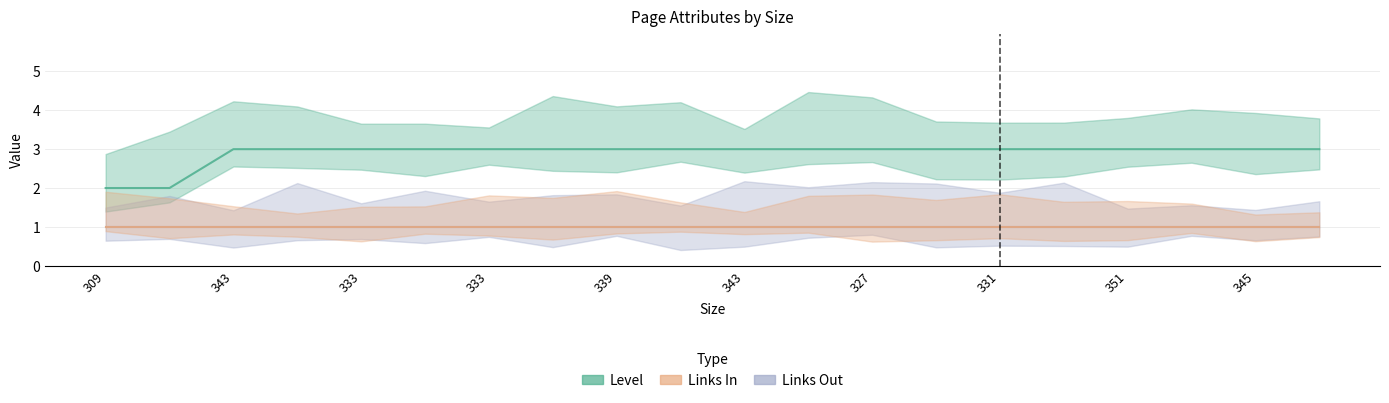

How many lines are shown in the chart?

3